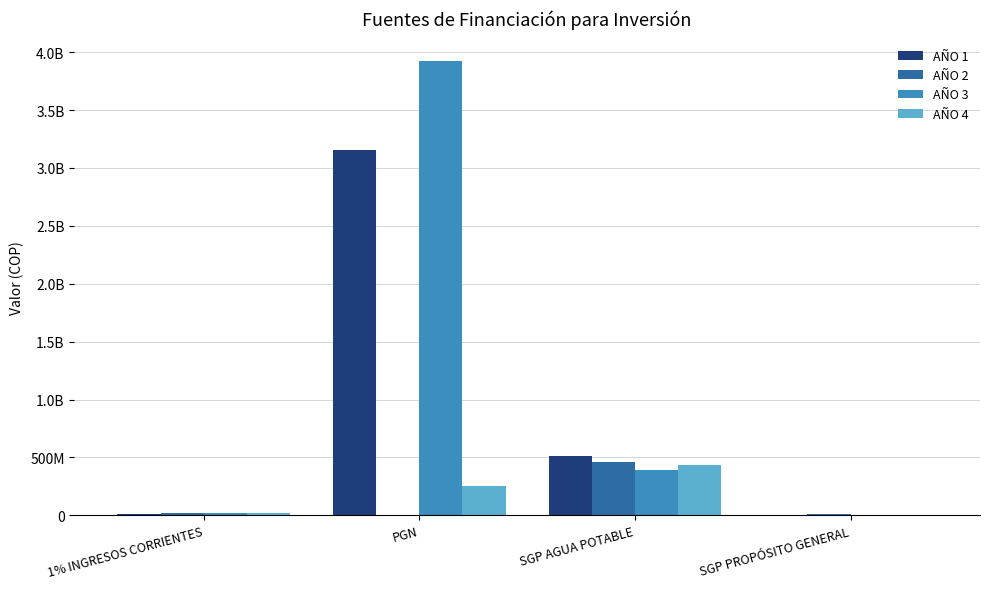

What are all the series names shown in the legend?

AÑO 1, AÑO 2, AÑO 3, AÑO 4